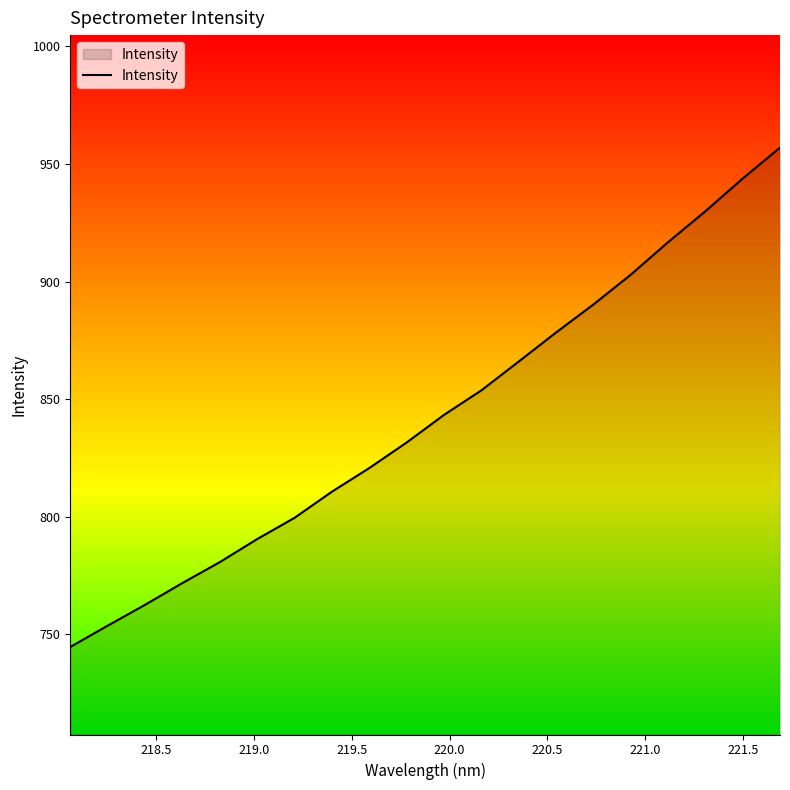

What is the smallest value displayed?

744.6